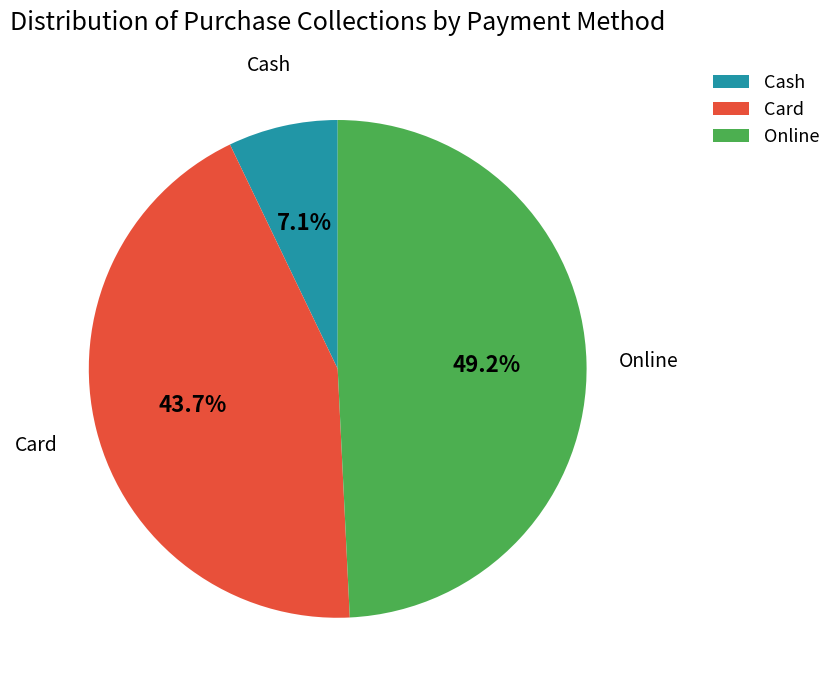

What is the total percentage of Card and Online?

92.9%